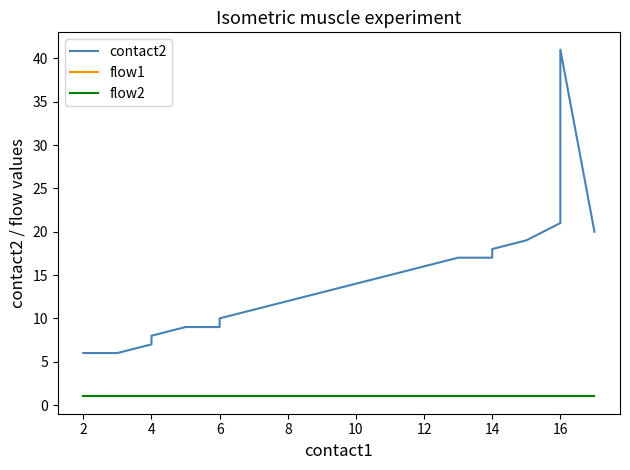

What is the sum of the flow1 values at 14 and 15?

2